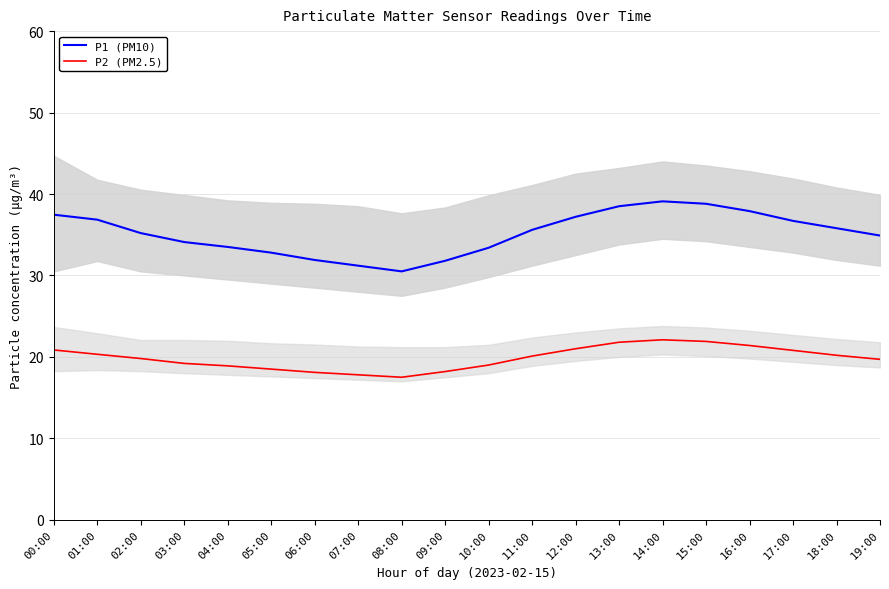

What is the sum of the P1 (PM10) values at 05:00 and 13:00?

71.3